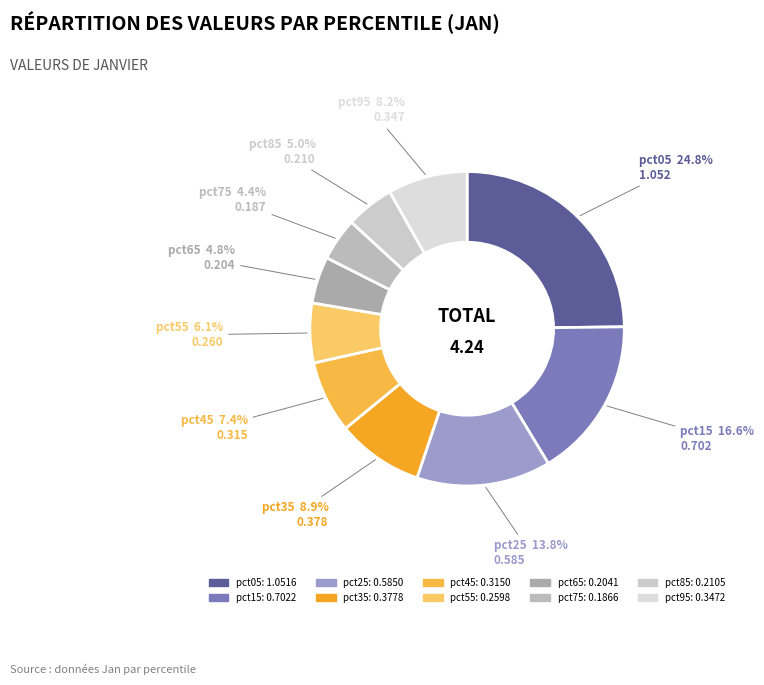

Does any single category account for the majority?

No